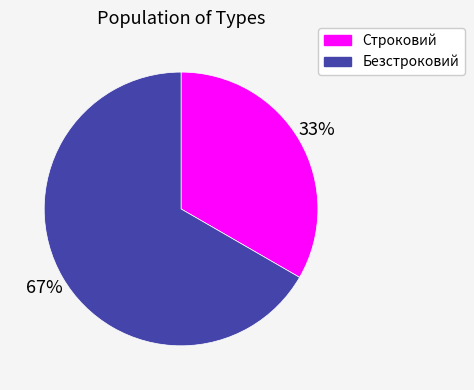

Is it true that Безстроковий is 72% of the pie?

False